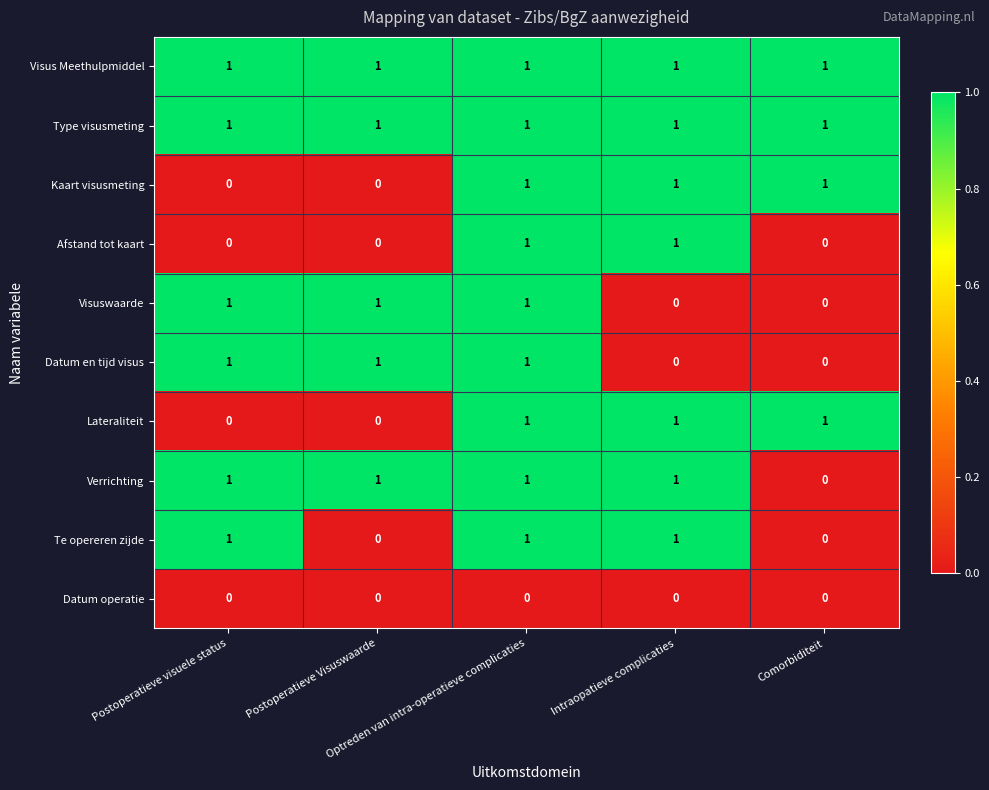

At how many categories does at least one series exceed 0?

5